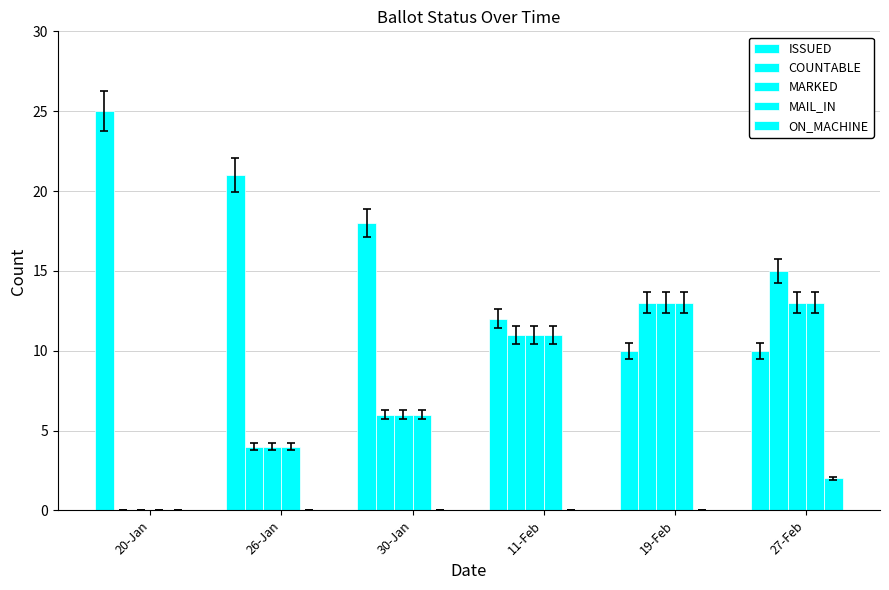

Count the number of categories in the chart.

6